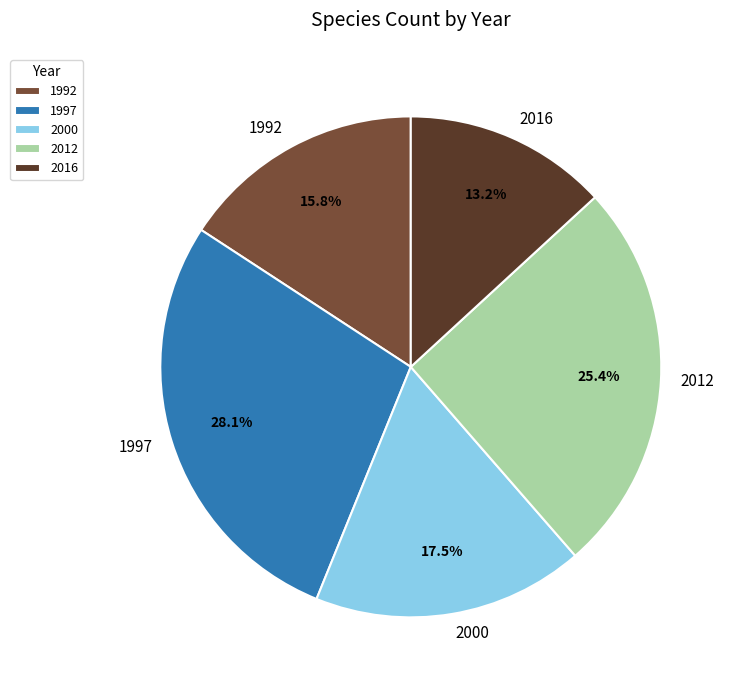

To the nearest percent, what is the average slice percentage?

20%